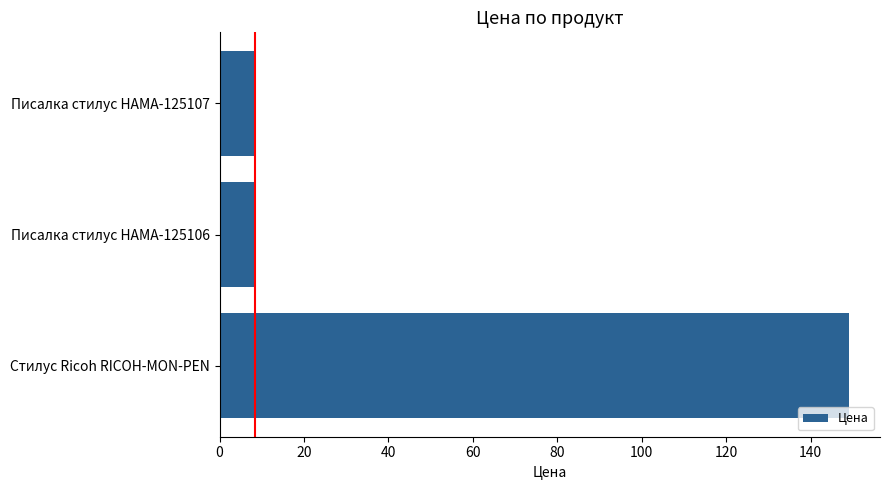

What is the label of the 2nd bar from the bottom?

Писалка стилус HAMA-125106